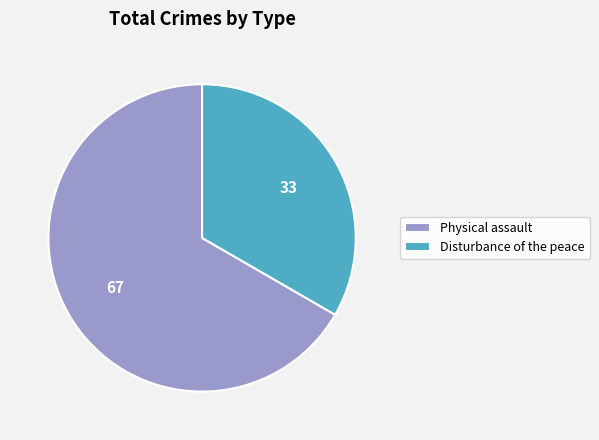

Is it true that Disturbance of the peace is 33% of the pie?

True